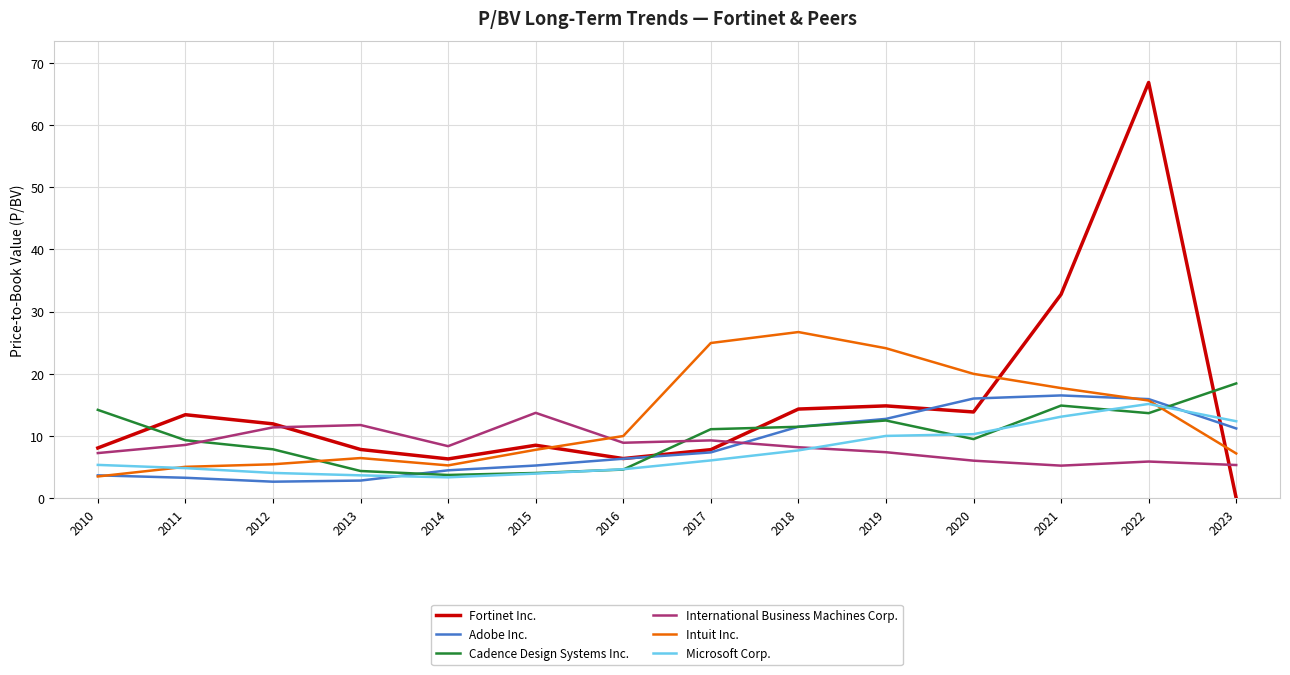

How many lines are shown in the chart?

6